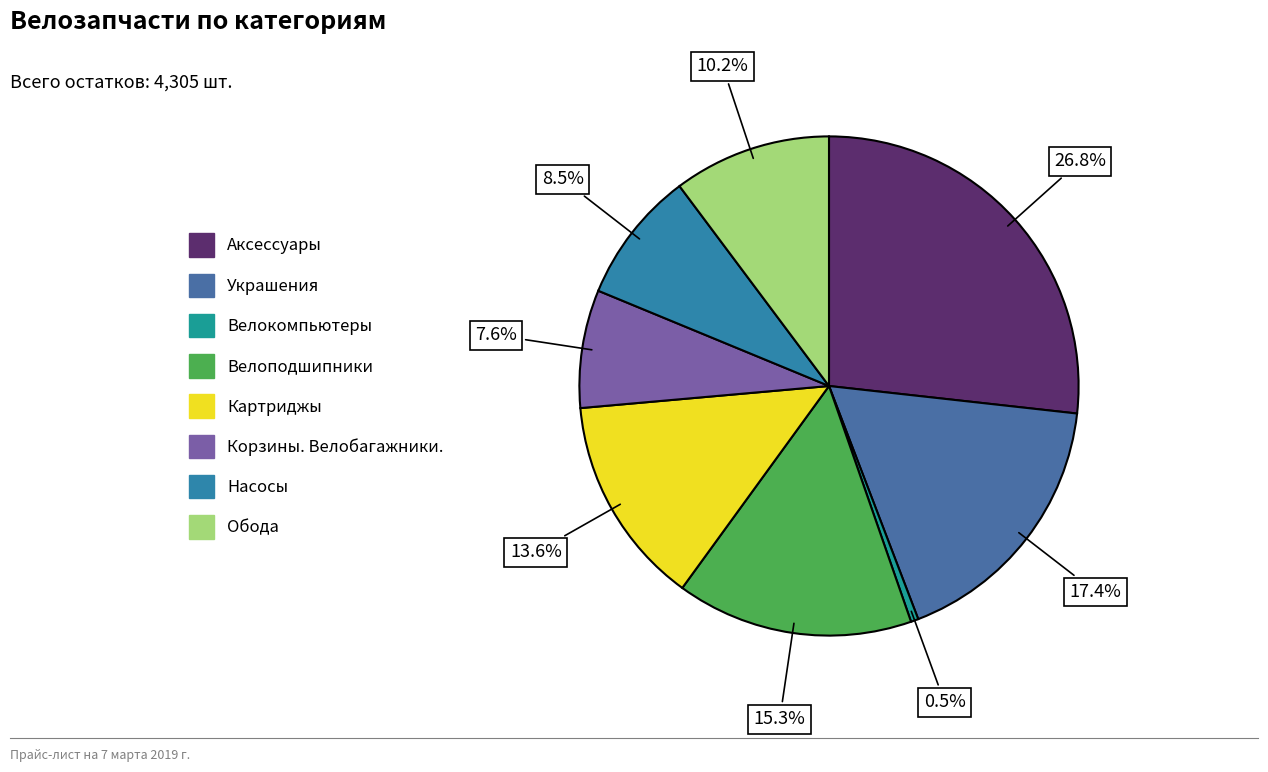

Which slice is the smallest?

Велокомпьютеры